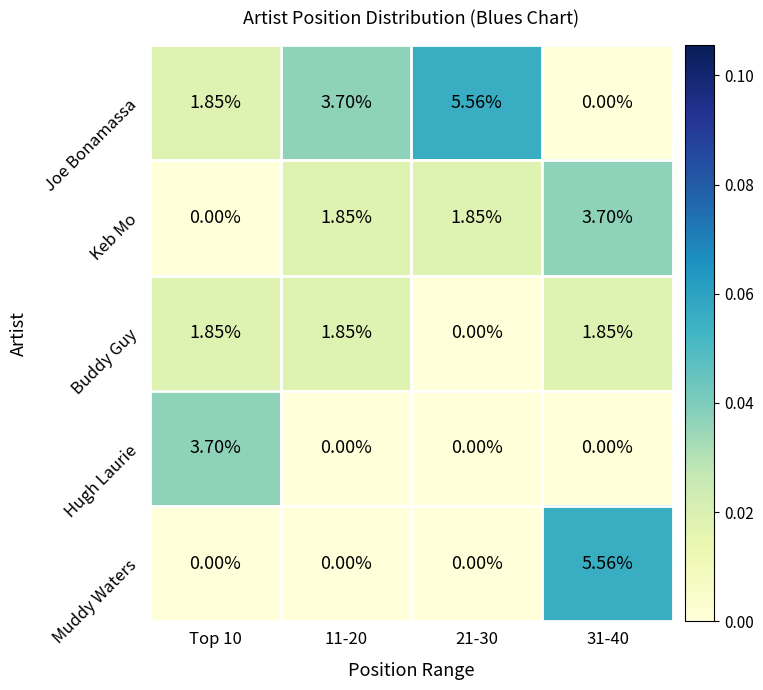

Which series has the largest total across all categories?

Joe Bonamassa